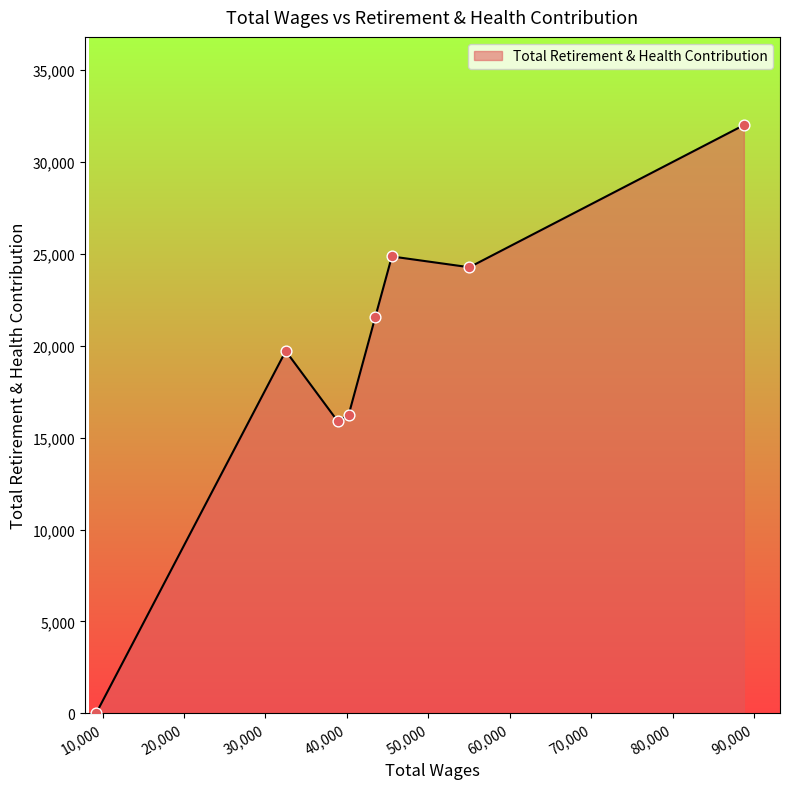

What is the maximum value shown in the chart?

32013